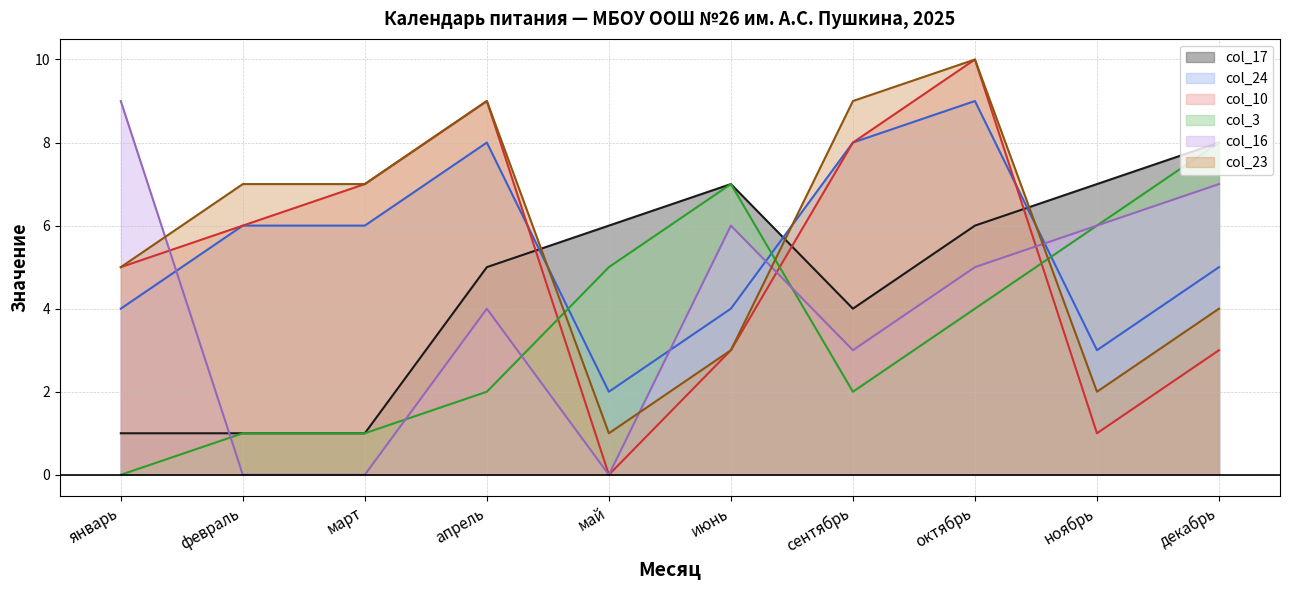

Where is the first local minimum for col_3?

сентябрь